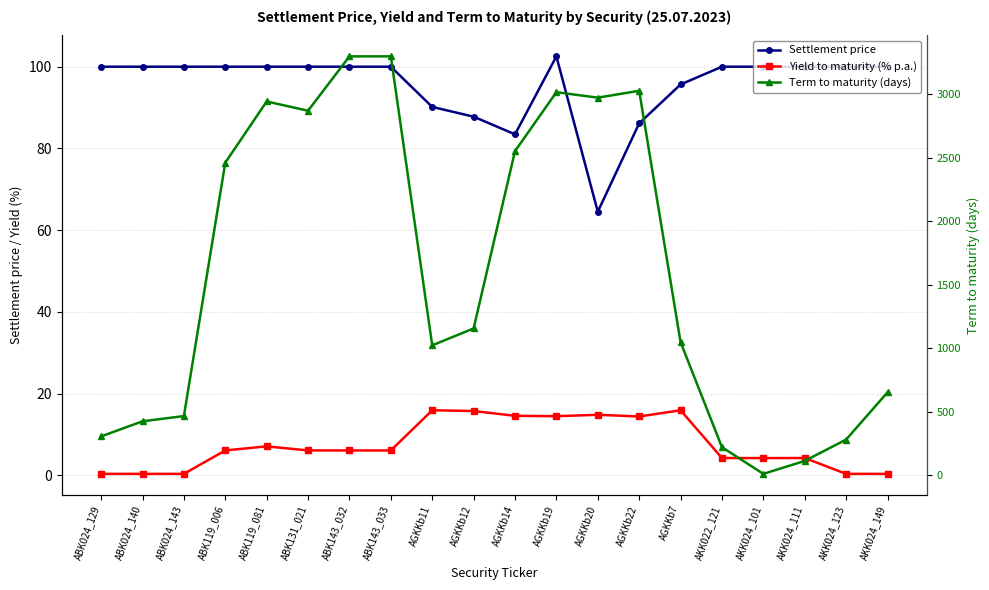

What is the difference between the highest and lowest values at AGKKb20?

2957.2